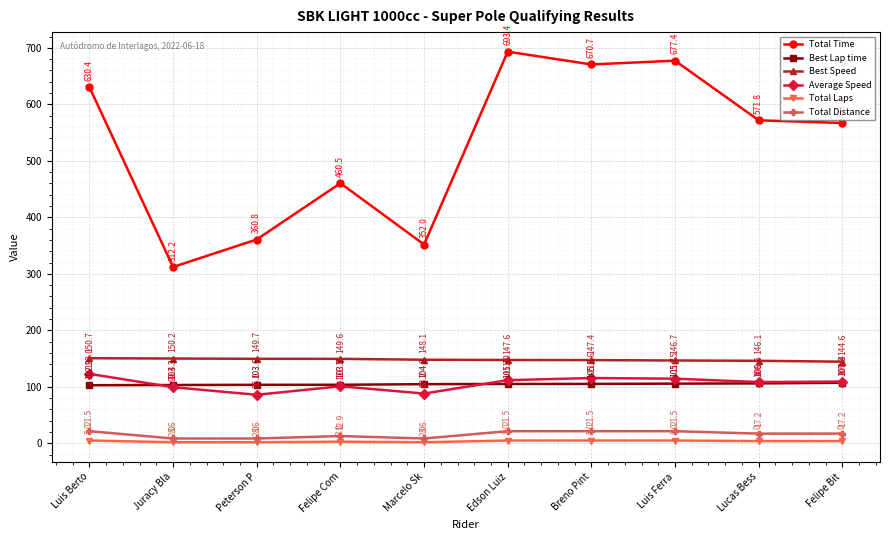

Does the chart have visible grid lines?

Yes